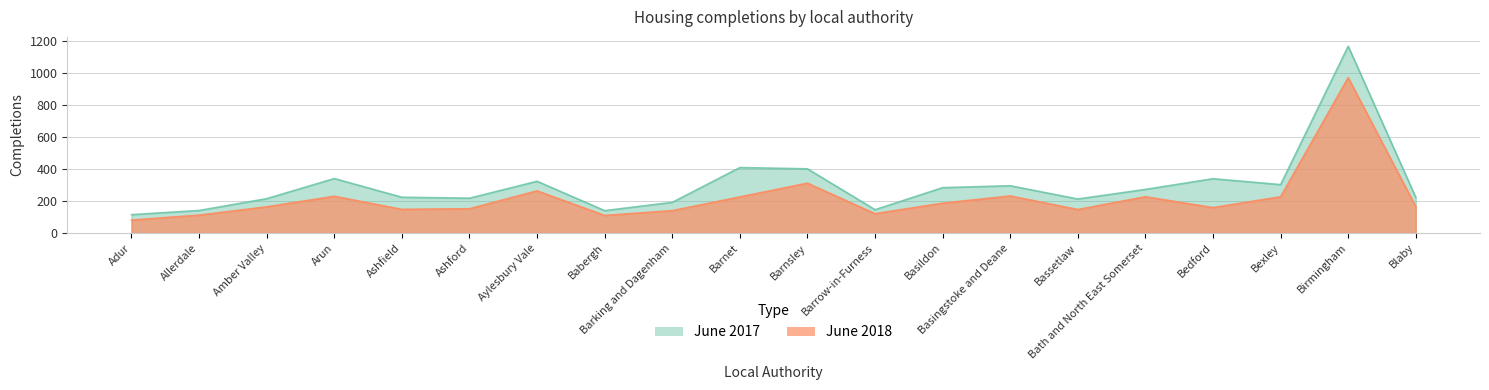

What position from the right is Aylesbury Vale?

14